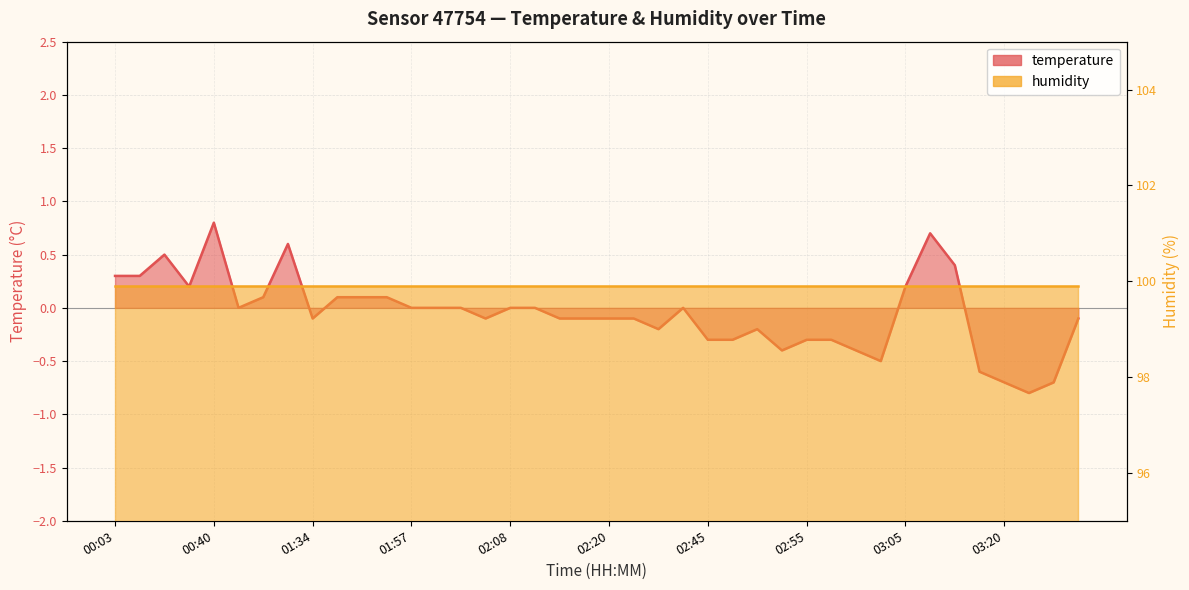

Which category has the highest value across all series?

00:40